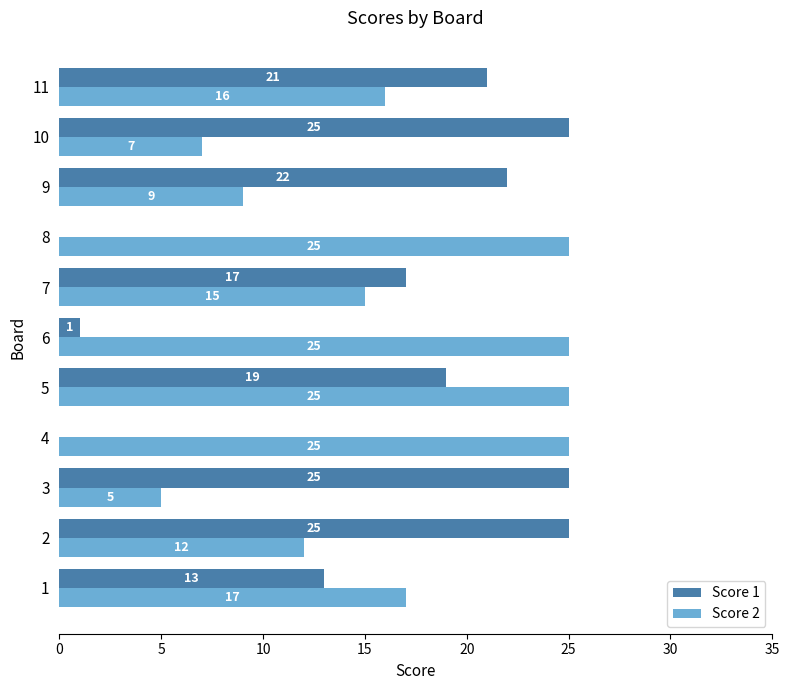

Is the value of Score 1 at 4 greater than the value of Score 2 at 7?

No